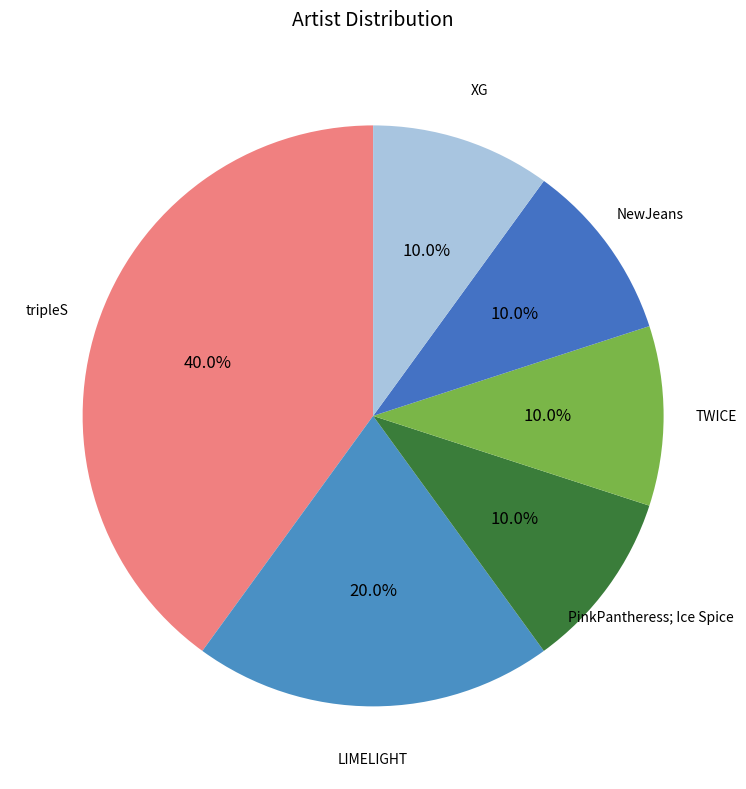

Does TWICE account for over 50% of the chart?

No